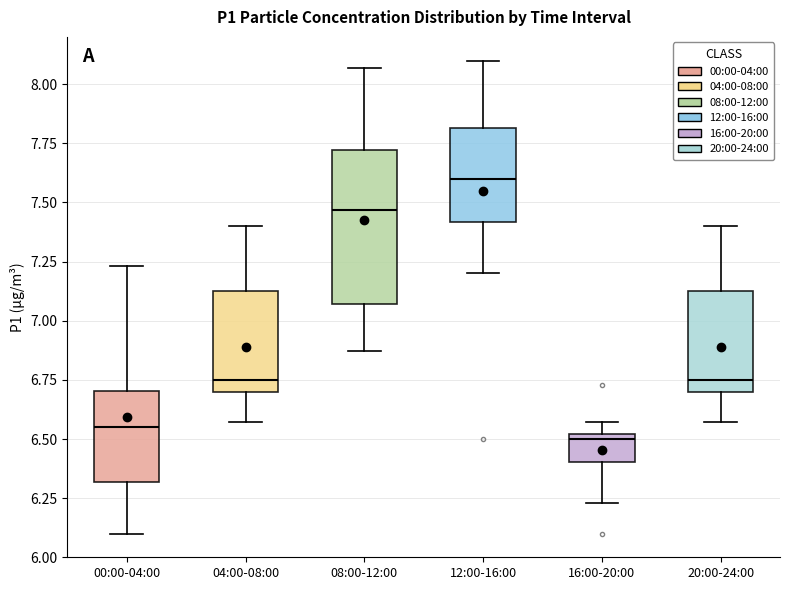

Where does the lower whisker of the box for 08:00-12:00 end on the y-axis? The values are not printed on the chart, so give them approximately, as read against the axis.

6.85